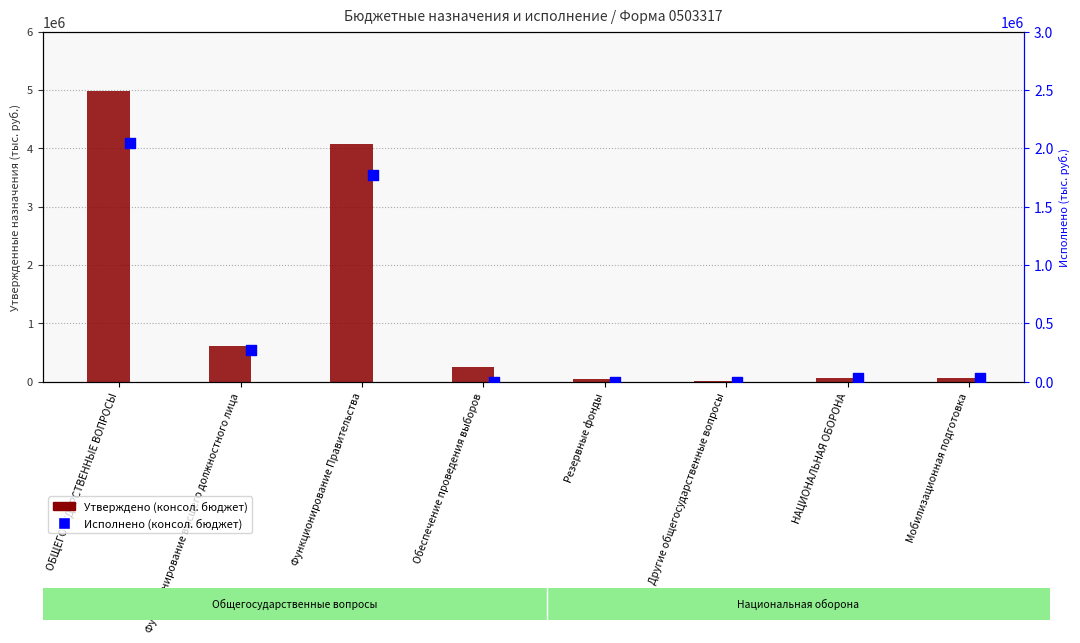

Is the value of Утверждено (консол. бюджет) at Функционирование высшего должностного лица greater than the value of Исполнено (консол. бюджет) at Обеспечение проведения выборов?

Yes